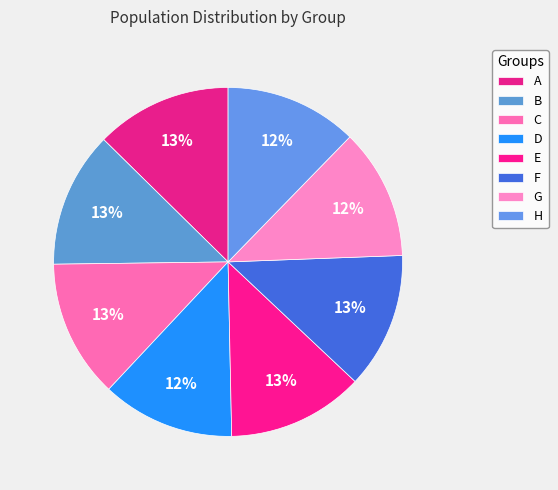

How many segments does this pie chart have?

8